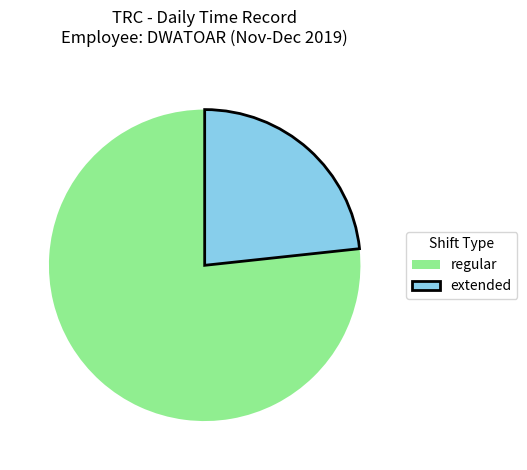

Combined, do extended and regular account for over 50%?

Yes